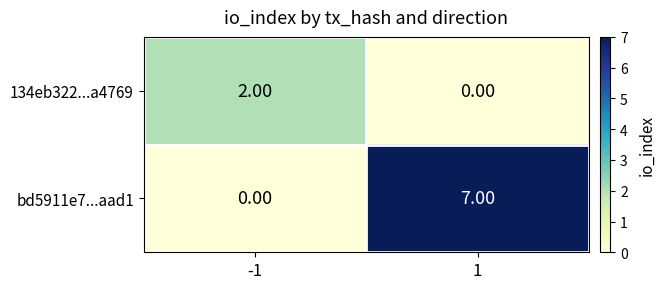

Which series has the widest spread of values?

bd5911e7...aad1